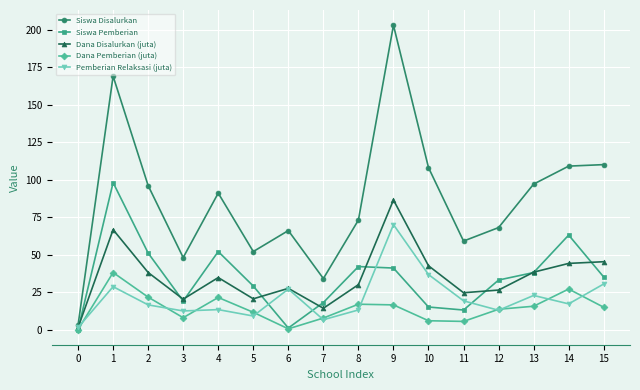

At 9, list the series in order from largest to smallest.

Siswa Disalurkan, Dana Disalurkan (juta), Pemberian Relaksasi (juta), Siswa Pemberian, Dana Pemberian (juta)